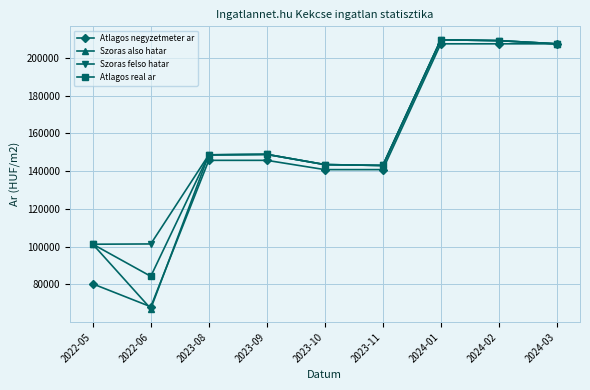

How many lines are shown in the chart?

4